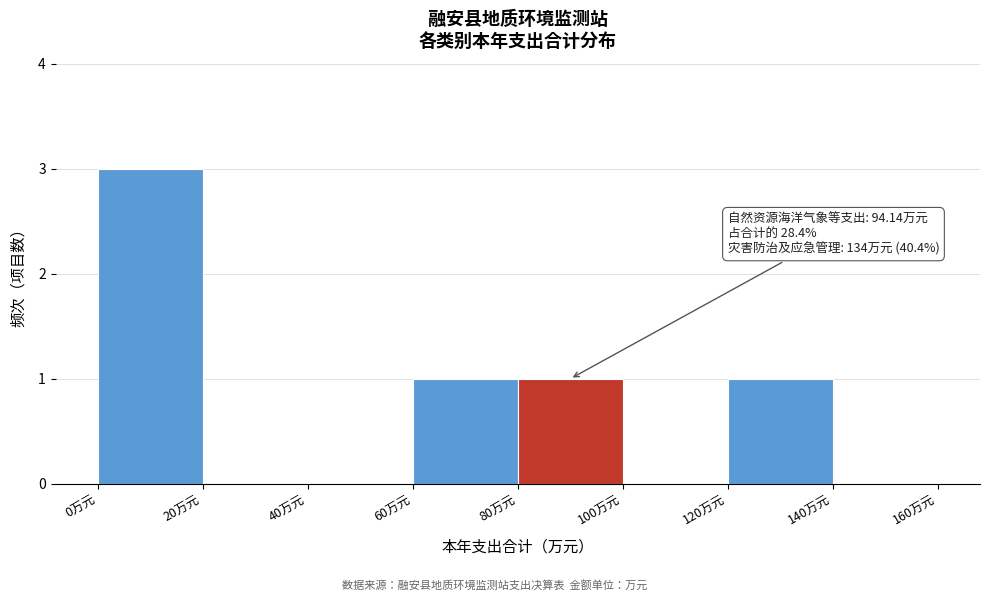

Which range on the x-axis has the tallest bar?

0 to 20